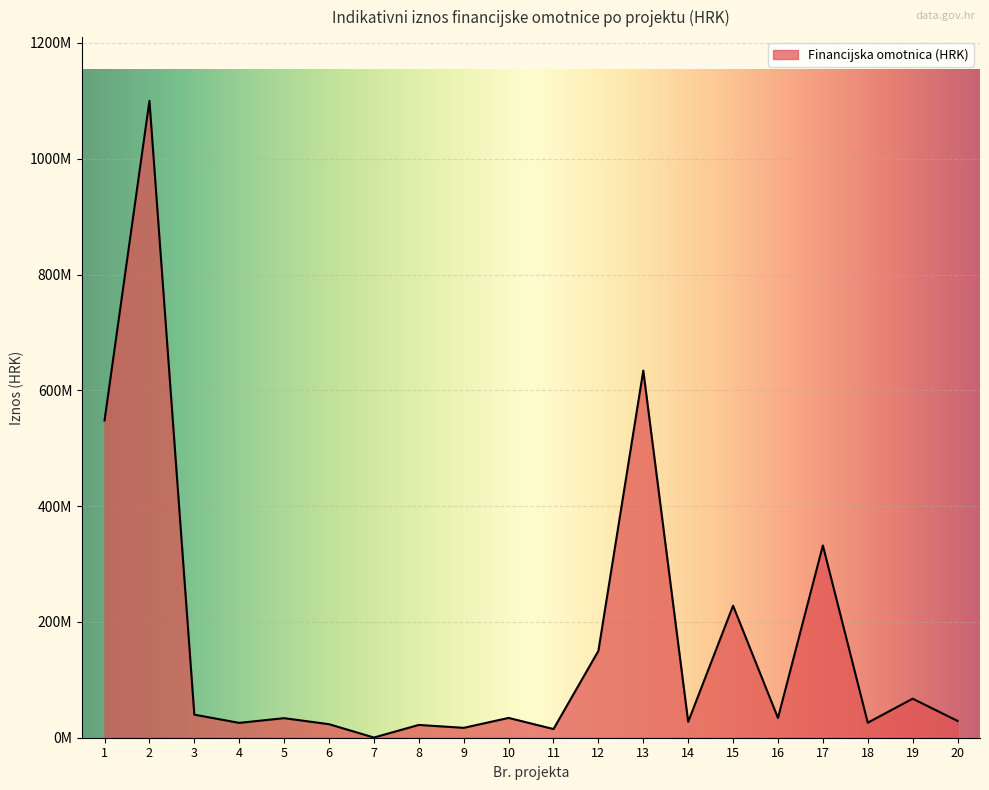

Is this an area chart (filled region under the line)?

Yes